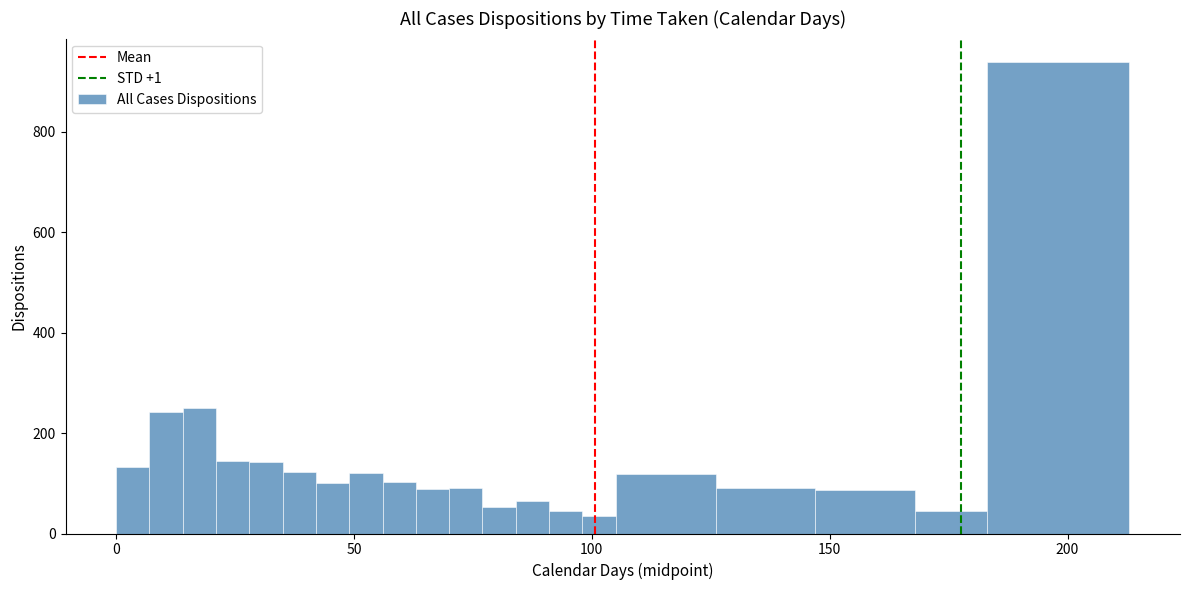

Read against the x-axis, roughly where is the centre of the tallest bar?

200